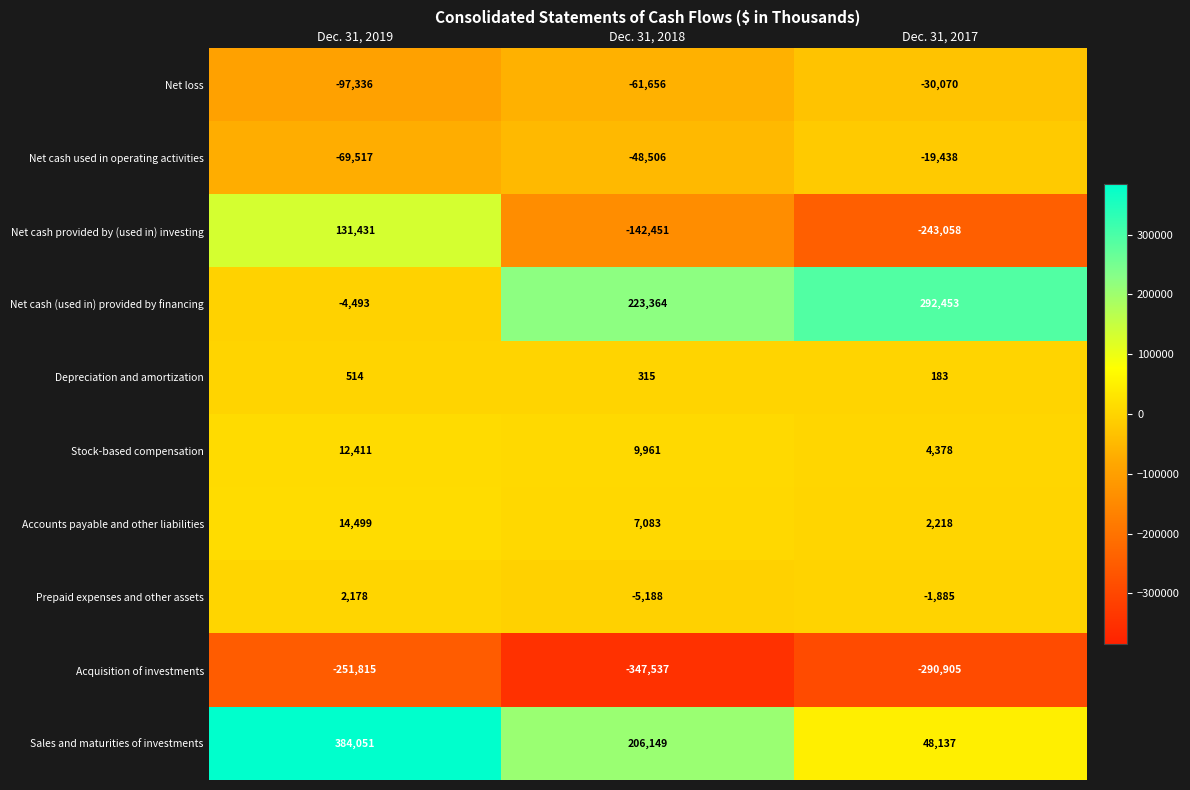

How many values in the Stock-based compensation series are below 9961?

1